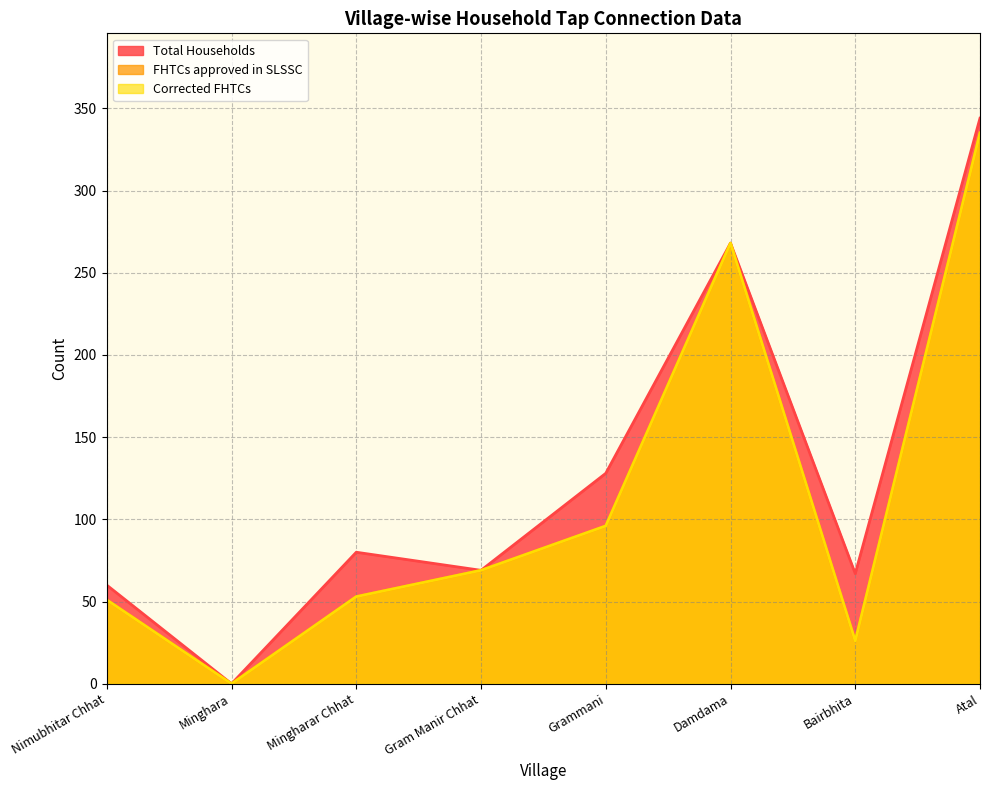

How many lines are shown in the chart?

3